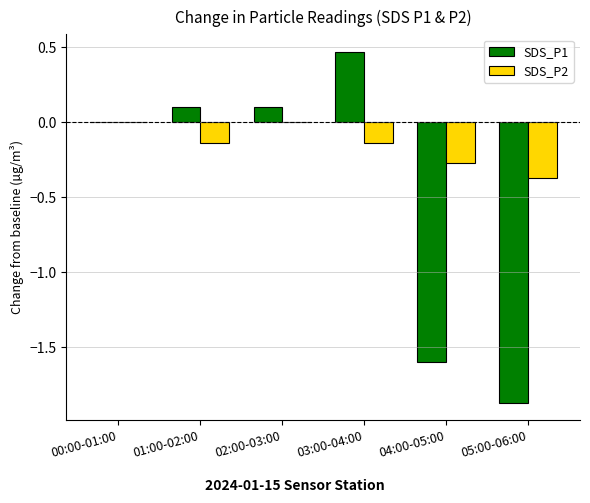

Where is SDS_P1 nearest to the value 0?

00:00-01:00